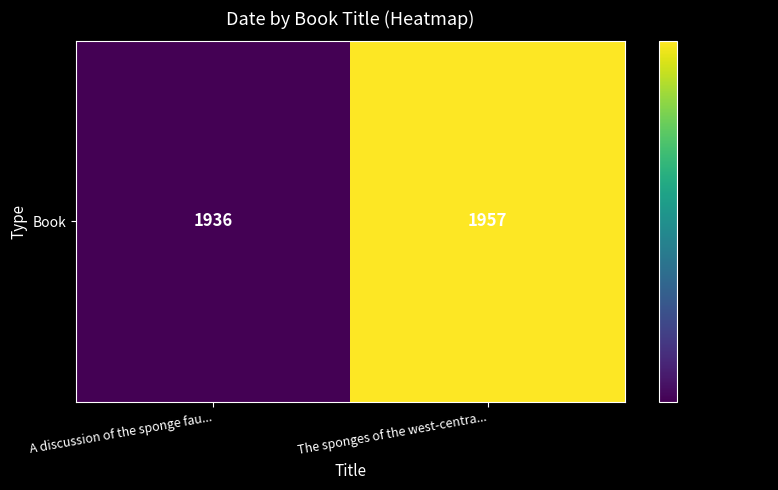

Reading left to right, transcribe all the data shown in this chart.

A discussion of the sponge fau...=1936	The sponges of the west-centra...=1957